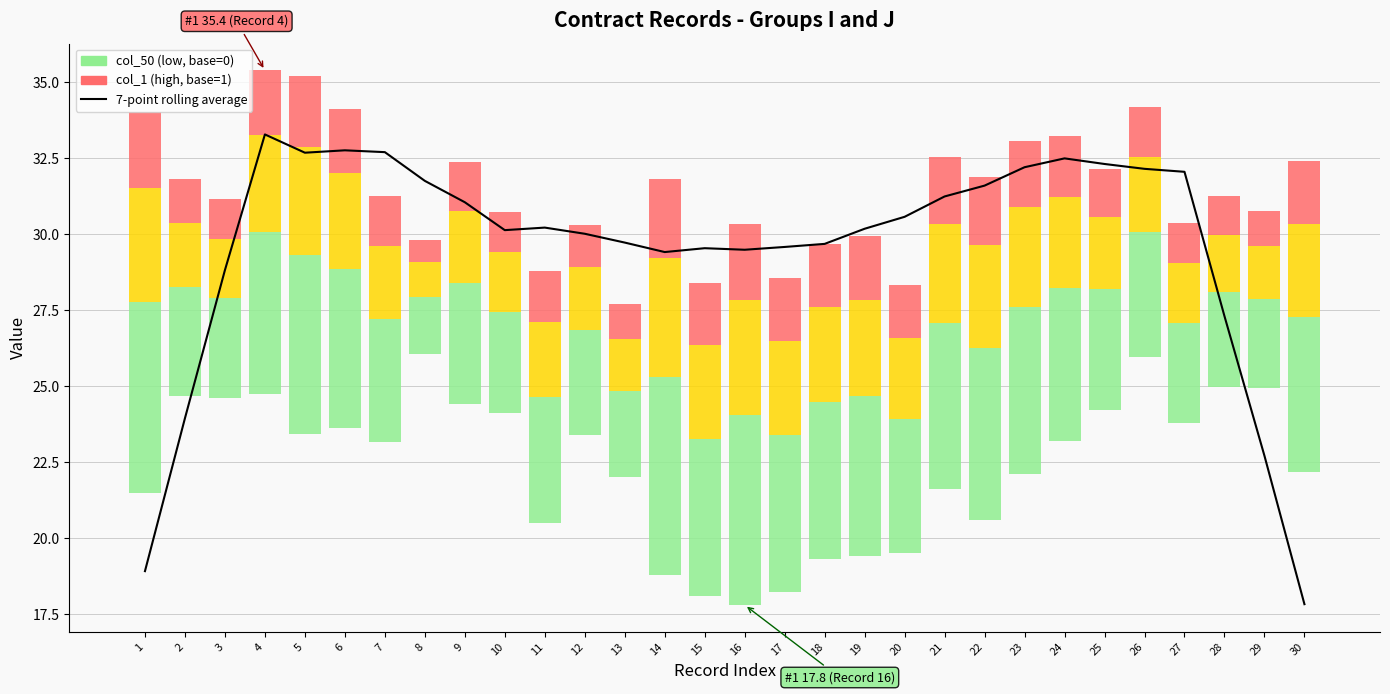

True or false: the data shows 32.5 at 24.

True